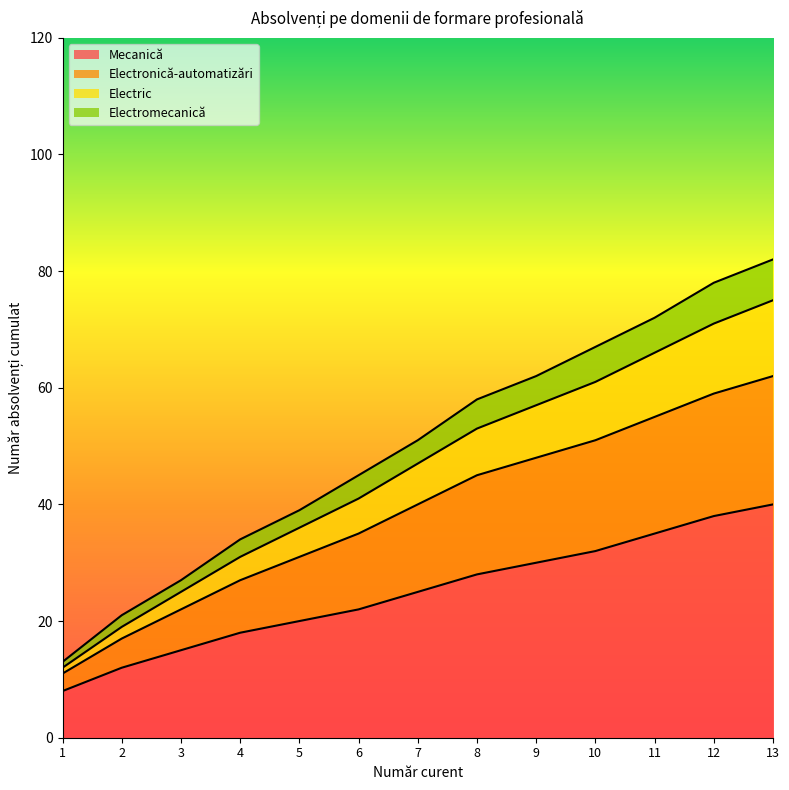

What is the highest value of the Mecanică series?

40